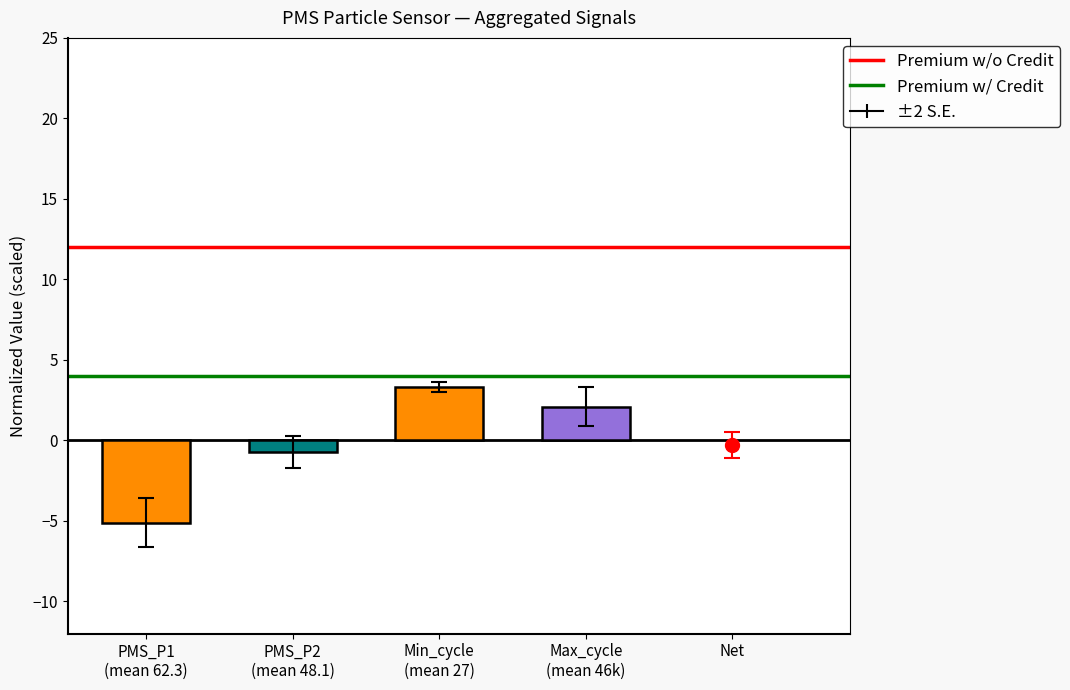

Is it true that Premium w/ Credit equals 2 at PMS_P2
(mean 48.1)?

False